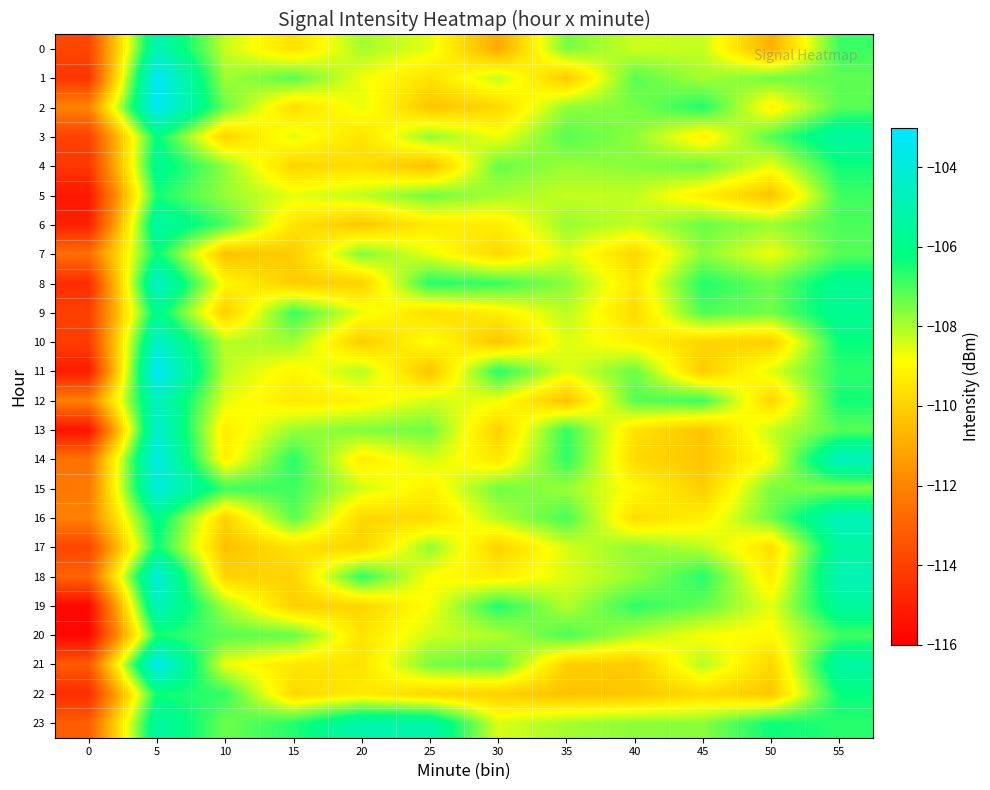

Reading right to left, transcribe all the data shown in this chart.

0: 55=-106.8	50=-110.9	45=-108.2	40=-108.3	35=-107.5	30=-111.0	25=-108.6	20=-107.9	15=-109.6	10=-108.3	5=-104.9	0=-113.8
1: 55=-107.2	50=-107.4	45=-107.9	40=-107.2	35=-110.2	30=-108.2	25=-109.6	20=-108.7	15=-107.2	10=-107.9	5=-103.2	0=-114.3
2: 55=-107.2	50=-109.2	45=-106.6	40=-107.5	35=-107.7	30=-109.8	25=-110.3	20=-108.6	15=-109.7	10=-107.4	5=-103.4	0=-111.9
3: 55=-105.4	50=-107.1	45=-109.2	40=-107.7	35=-107.1	30=-108.7	25=-107.8	20=-109.6	15=-108.6	10=-109.9	5=-106.2	0=-114.0
4: 55=-106.4	50=-108.6	45=-107.3	40=-107.6	35=-107.8	30=-107.3	25=-110.4	20=-109.7	15=-109.9	10=-107.7	5=-105.8	0=-114.3
5: 55=-106.9	50=-110.3	45=-109.2	40=-108.2	35=-108.3	30=-107.9	25=-107.4	20=-108.2	15=-108.6	10=-107.8	5=-106.5	0=-115.3
6: 55=-107.0	50=-107.8	45=-107.3	40=-108.2	35=-107.8	30=-109.3	25=-109.3	20=-110.2	15=-109.5	10=-107.1	5=-105.3	0=-115.0
7: 55=-107.1	50=-108.7	45=-107.7	40=-109.9	35=-108.5	30=-109.8	25=-108.6	20=-107.6	15=-110.1	10=-110.4	5=-106.3	0=-112.6
8: 55=-105.8	50=-107.4	45=-106.6	40=-109.4	35=-107.7	30=-106.8	25=-106.6	20=-110.0	15=-110.1	10=-109.0	5=-104.4	0=-114.6
9: 55=-105.8	50=-107.4	45=-107.0	40=-109.8	35=-108.1	30=-109.2	25=-109.7	20=-108.6	15=-106.9	10=-110.1	5=-105.8	0=-114.0
10: 55=-106.3	50=-110.1	45=-109.9	40=-109.1	35=-108.5	30=-110.3	25=-108.8	20=-110.1	15=-107.9	10=-108.1	5=-104.4	0=-114.1
11: 55=-106.7	50=-108.5	45=-110.1	40=-107.3	35=-108.5	30=-106.6	25=-110.4	20=-108.1	15=-109.1	10=-108.1	5=-103.2	0=-115.1
12: 55=-106.4	50=-109.9	45=-106.9	40=-107.2	35=-110.4	30=-108.7	25=-108.4	20=-109.1	15=-109.4	10=-108.6	5=-104.6	0=-112.1
13: 55=-107.2	50=-108.2	45=-110.3	40=-109.5	35=-106.8	30=-110.0	25=-107.4	20=-107.6	15=-107.8	10=-109.3	5=-104.2	0=-115.4
14: 55=-104.7	50=-108.7	45=-110.3	40=-109.8	35=-106.7	30=-109.4	25=-108.4	20=-109.3	15=-106.7	10=-109.2	5=-103.7	0=-112.5
15: 55=-107.6	50=-107.5	45=-110.1	40=-109.0	35=-107.8	30=-107.4	25=-109.2	20=-108.4	15=-106.9	10=-106.9	5=-103.9	0=-112.3
16: 55=-104.8	50=-107.4	45=-109.2	40=-109.7	35=-107.0	30=-108.1	25=-109.7	20=-109.9	15=-107.1	10=-110.0	5=-106.0	0=-112.1
17: 55=-105.4	50=-109.7	45=-108.1	40=-107.7	35=-108.4	30=-110.0	25=-107.8	20=-109.9	15=-109.5	10=-110.4	5=-106.3	0=-113.8
18: 55=-104.9	50=-109.3	45=-106.6	40=-107.8	35=-108.5	30=-109.3	25=-108.9	20=-106.8	15=-110.0	10=-109.9	5=-104.0	0=-113.0
19: 55=-105.5	50=-108.6	45=-107.2	40=-106.7	35=-108.1	30=-106.6	25=-108.8	20=-109.9	15=-110.0	10=-107.9	5=-104.7	0=-115.7
20: 55=-106.9	50=-109.0	45=-108.8	40=-108.1	35=-107.0	30=-108.0	25=-108.3	20=-109.5	15=-107.3	10=-107.1	5=-106.5	0=-115.8
21: 55=-105.3	50=-109.9	45=-108.1	40=-110.2	35=-110.0	30=-107.2	25=-107.5	20=-109.5	15=-109.5	10=-108.6	5=-103.5	0=-113.2
22: 55=-106.3	50=-110.3	45=-109.8	40=-110.2	35=-110.4	30=-110.0	25=-109.9	20=-109.3	15=-109.8	10=-106.8	5=-106.3	0=-114.6
23: 55=-106.6	50=-106.4	45=-107.6	40=-107.7	35=-107.9	30=-108.5	25=-105.2	20=-105.1	15=-106.6	10=-107.4	5=-105.3	0=-113.1